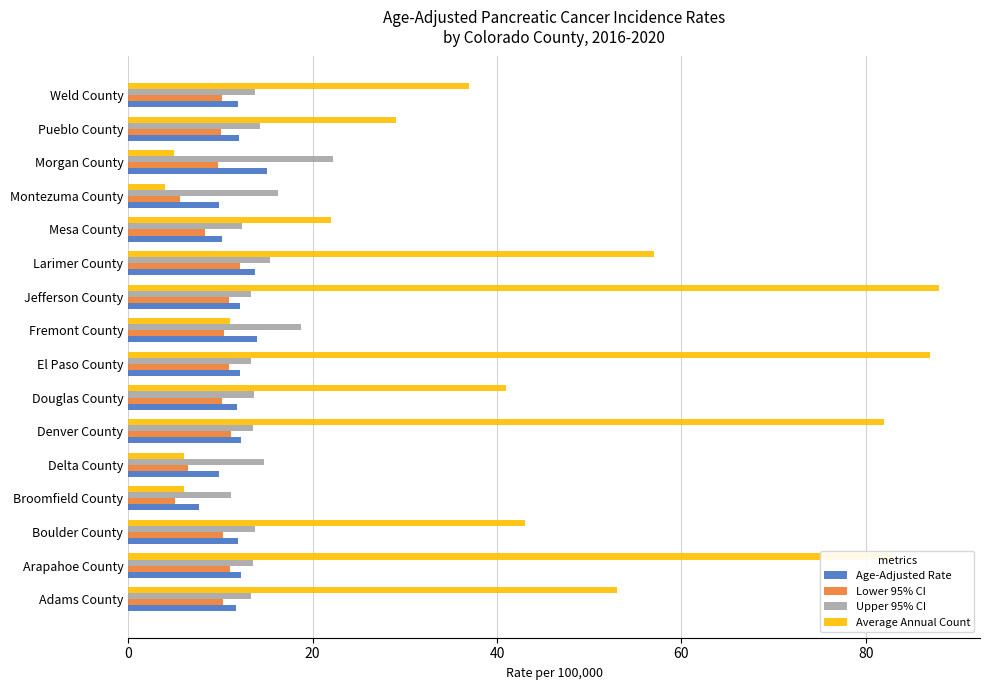

Which series has the widest spread of values?

Average Annual Count